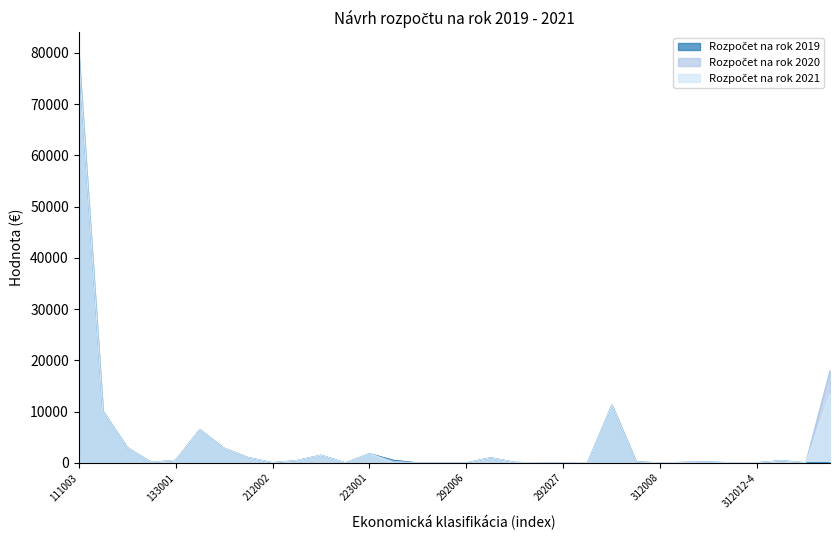

Reading right to left, transcribe all the data shown in this chart.

Rozpočet na rok 2019: 453=0.0	312012-6=19.0	312012-5=420.0	312012-4=42.0	312012-3=25.0	312012-2=149.0	312012-1=100.0	312008=0.0	312002=200.0	312001=11268.4	311=66.0	292027=0.0	292019=0.0	292017=100.0	292012=1000.0	292006=0.0	242=0.0	223004=0.0	223001-1=500.0	223001=1800.0	222003=0.0	221004=1500.0	212003=450.0	212002=30.0	211004=1040.0	133014=2848.5	133013=6500.0	133001=500.0	121003=100.0	121002=3000.0	121001=10100.0	111003=80000.0
Rozpočet na rok 2020: 453=18000.0	312012-6=19.0	312012-5=420.0	312012-4=42.0	312012-3=25.0	312012-2=149.0	312012-1=100.0	312008=0.0	312002=200.0	312001=11268.4	311=66.0	292027=0.0	292019=0.0	292017=100.0	292012=1000.0	292006=0.0	242=0.0	223004=0.0	223001-1=320.0	223001=1800.0	222003=0.0	221004=1500.0	212003=450.0	212002=30.0	211004=1040.0	133014=2848.5	133013=6500.0	133001=500.0	121003=100.0	121002=3000.0	121001=10100.0	111003=80000.0
Rozpočet na rok 2021: 453=13454.0	312012-6=19.0	312012-5=420.0	312012-4=42.0	312012-3=25.0	312012-2=149.0	312012-1=100.0	312008=0.0	312002=200.0	312001=11268.4	311=66.0	292027=0.0	292019=0.0	292017=100.0	292012=1000.0	292006=0.0	242=0.0	223004=0.0	223001-1=0.0	223001=1800.0	222003=0.0	221004=1500.0	212003=450.0	212002=30.0	211004=1040.0	133014=2848.5	133013=6500.0	133001=500.0	121003=100.0	121002=3000.0	121001=10100.0	111003=80000.0